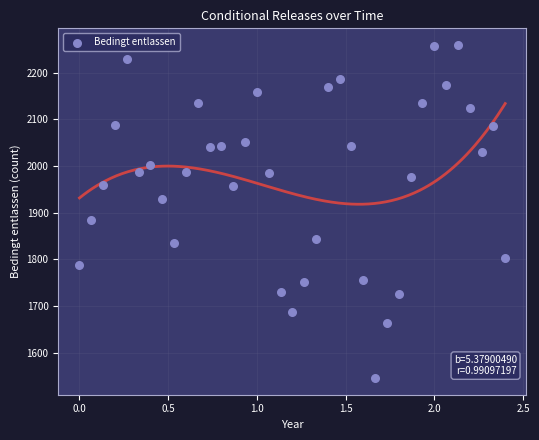

What Y value in the scatter plot is closest to 1902?

1885